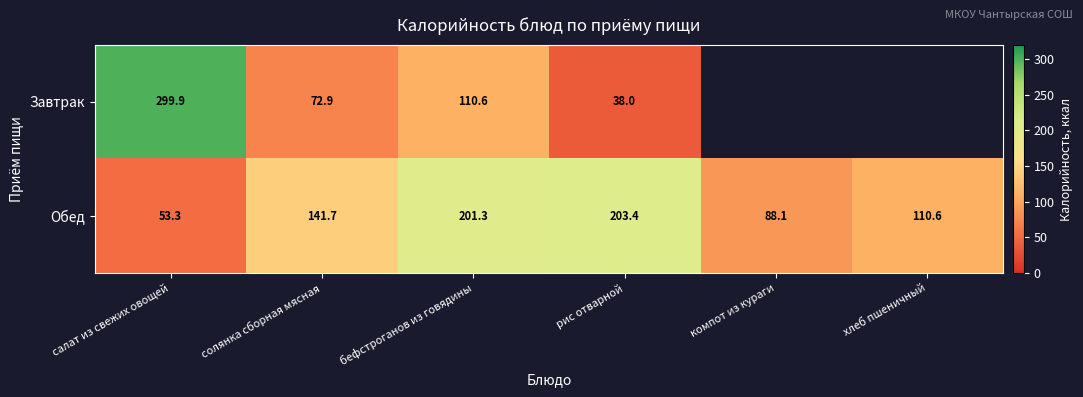

Which series changed the most between салат из свежих овощей and бефстроганов из говядины?

Завтрак